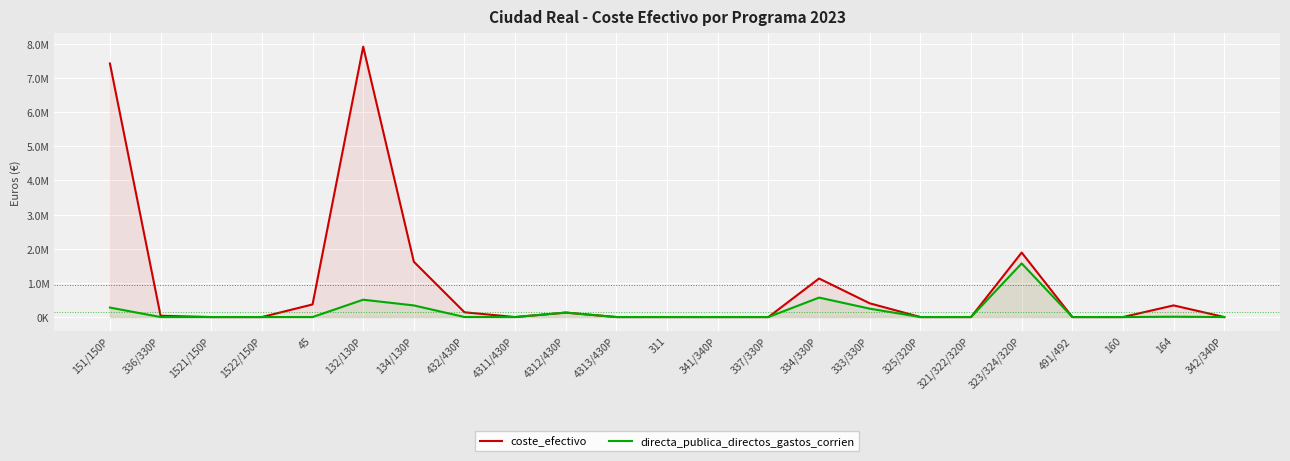

True or false: coste_efectivo and directa_publica_directos_gastos_corrien cross at least once.

False